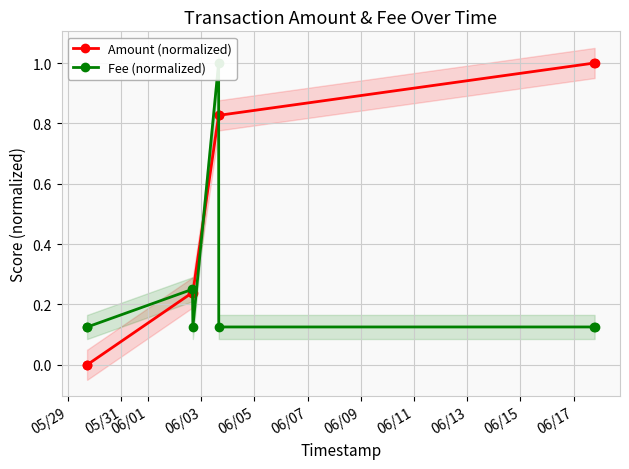

What is the maximum value for Amount (normalized)?

1.0